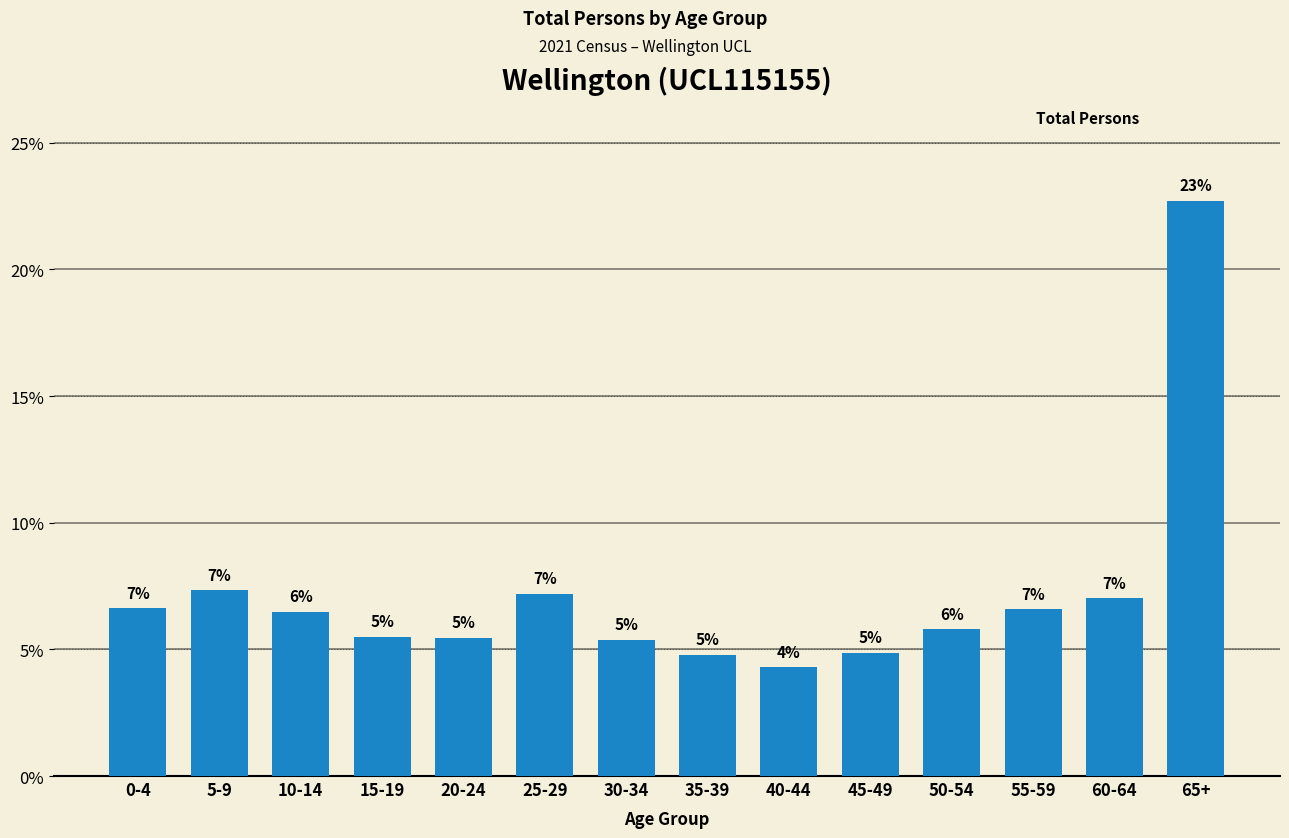

Reading left to right, list all the values displayed in this chart.

0-4=6.6	5-9=7.3	10-14=6.5	15-19=5.5	20-24=5.5	25-29=7.2	30-34=5.4	35-39=4.8	40-44=4.3	45-49=4.9	50-54=5.8	55-59=6.6	60-64=7.0	65+=22.7